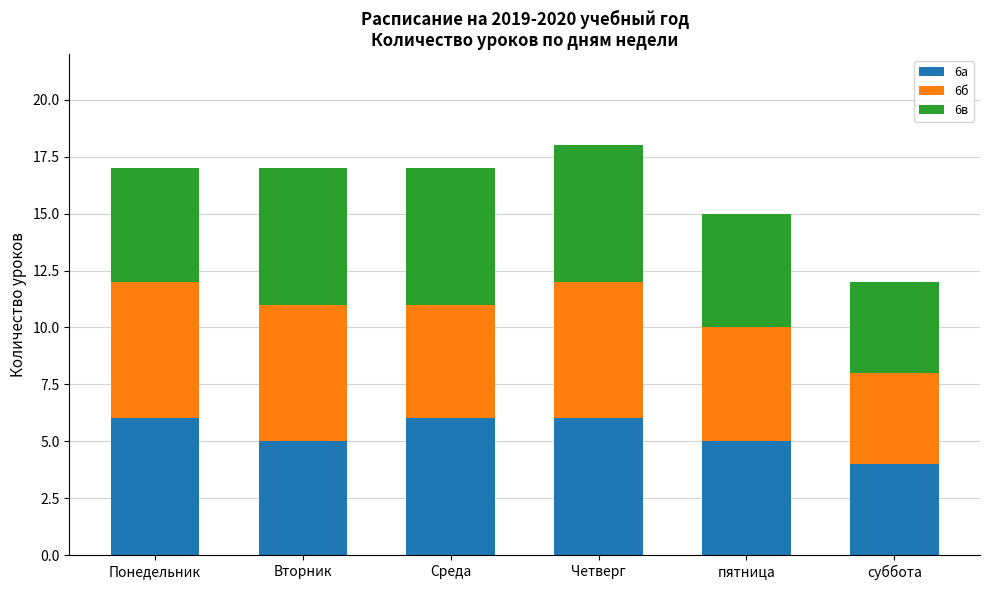

True or false: 6а has a value of 7 at Вторник.

False